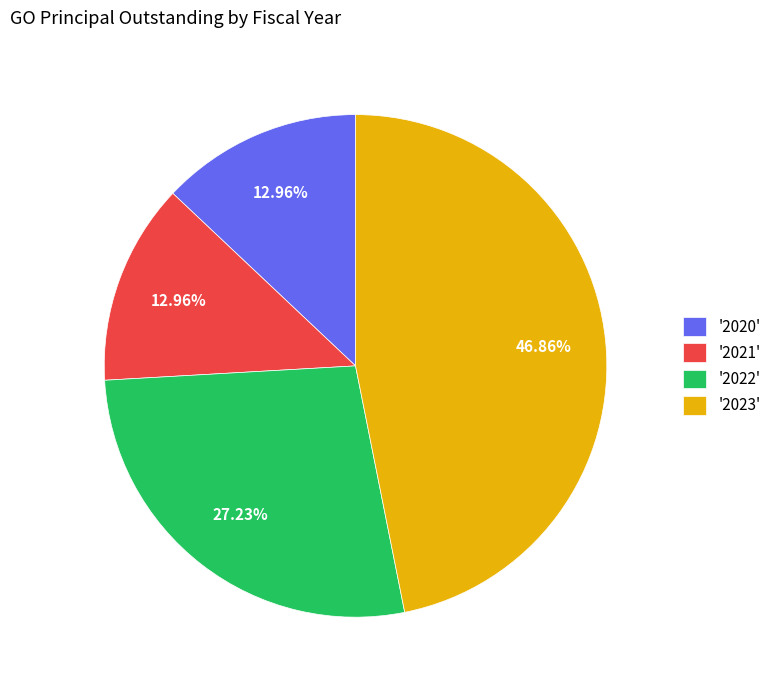

Does '2021' account for over 50% of the chart?

No